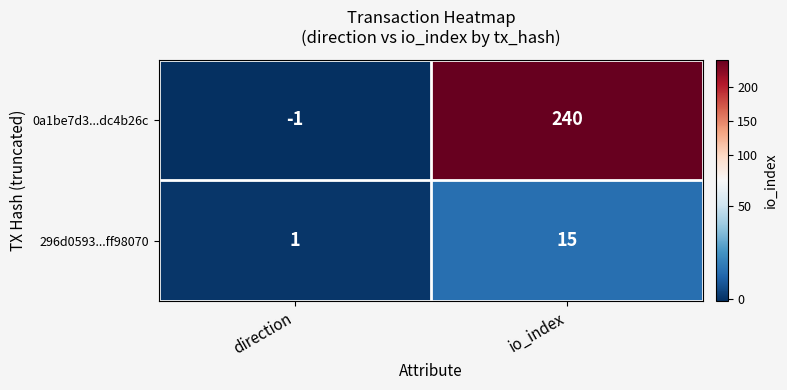

What is the sum of all 296d0593...ff98070 values?

16